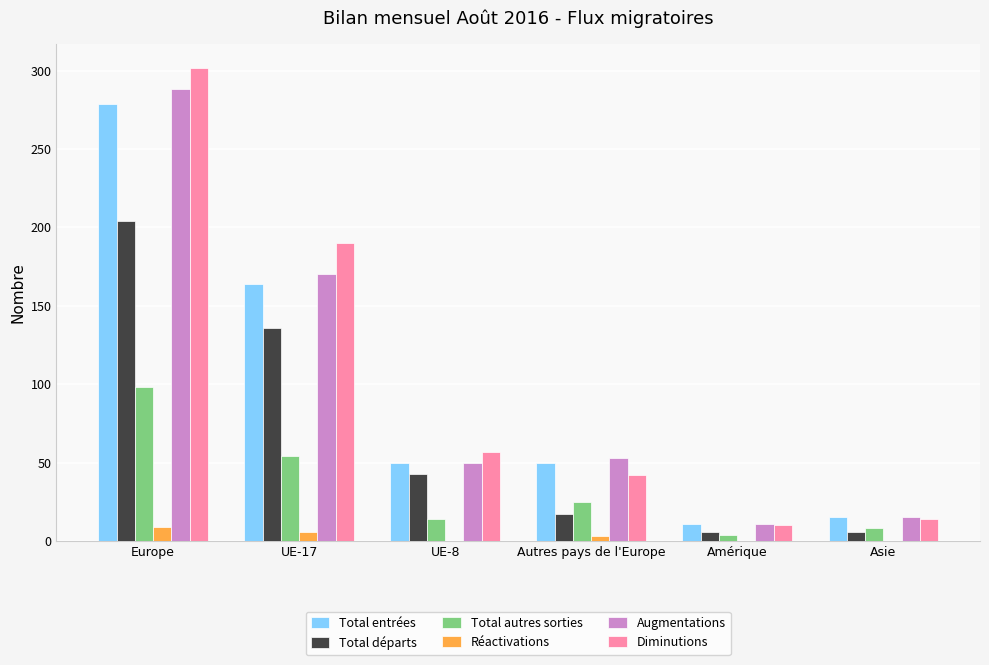

At which category is the sum across all series the highest?

Europe